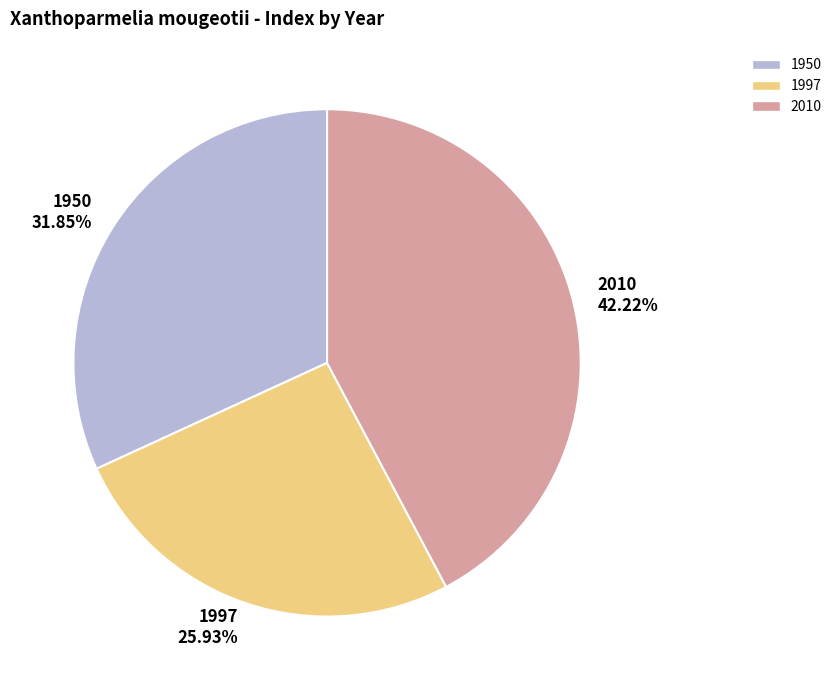

To the nearest percent, what is the average slice percentage?

33%